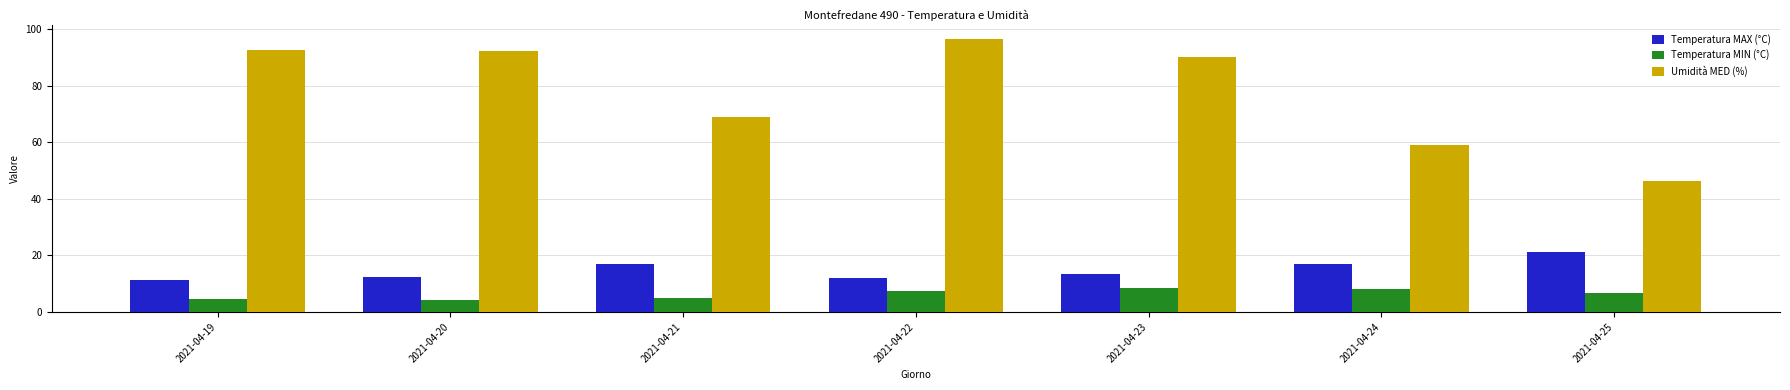

At which category is the sum across all series the highest?

2021-04-22